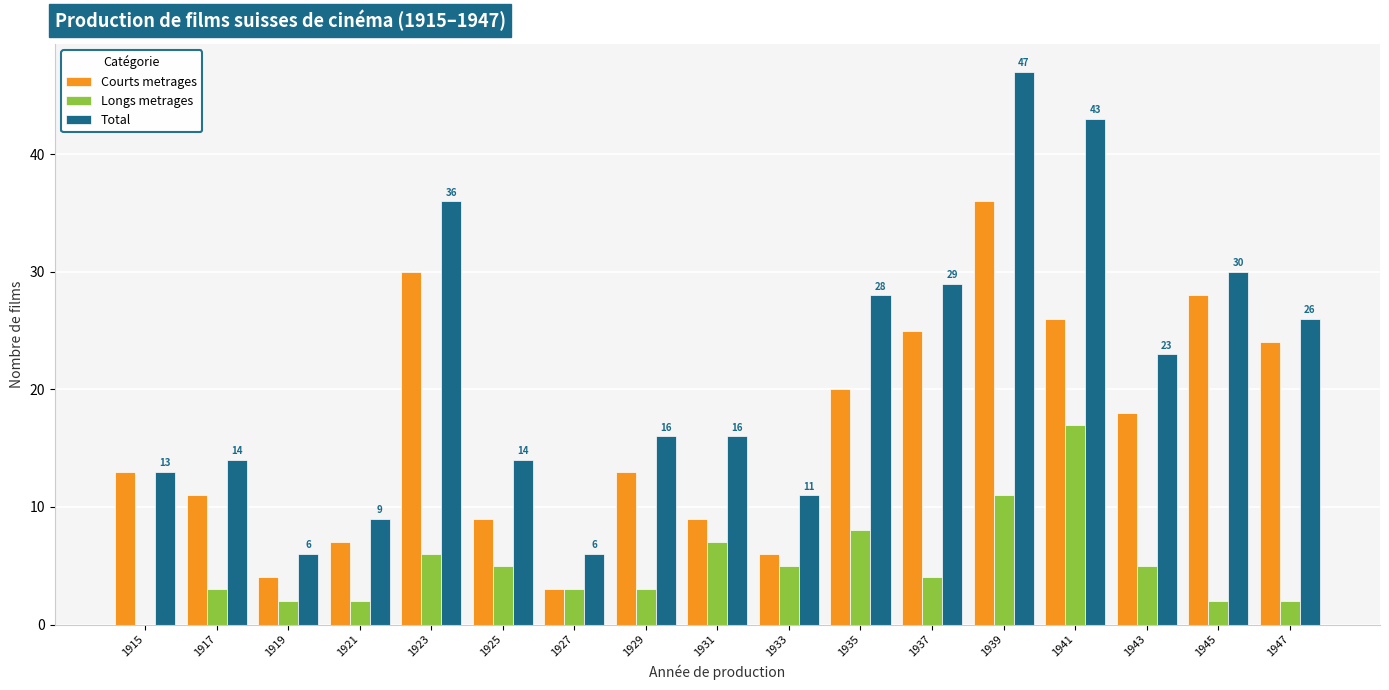

What is the sum of the Longs metrages values at 1939 and 1915?

11